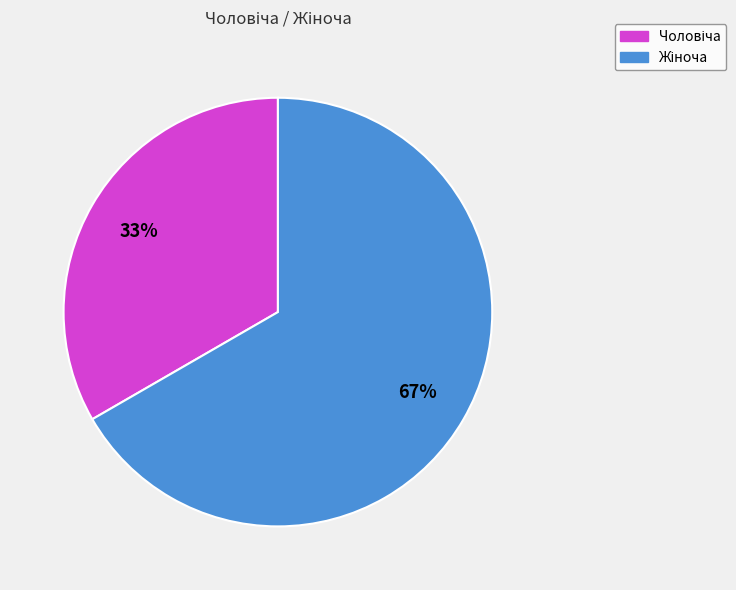

Is there any slice that represents more than half of the pie?

Yes